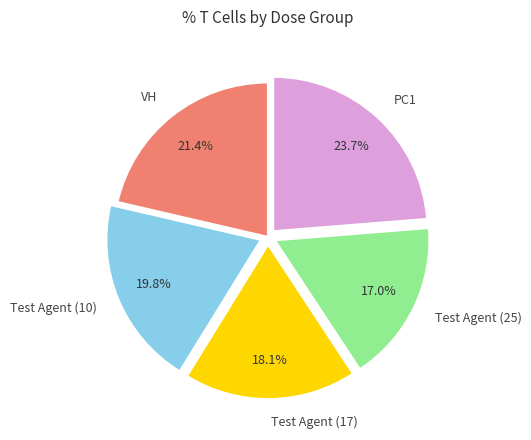

To the nearest percent, what is the average slice percentage?

20%